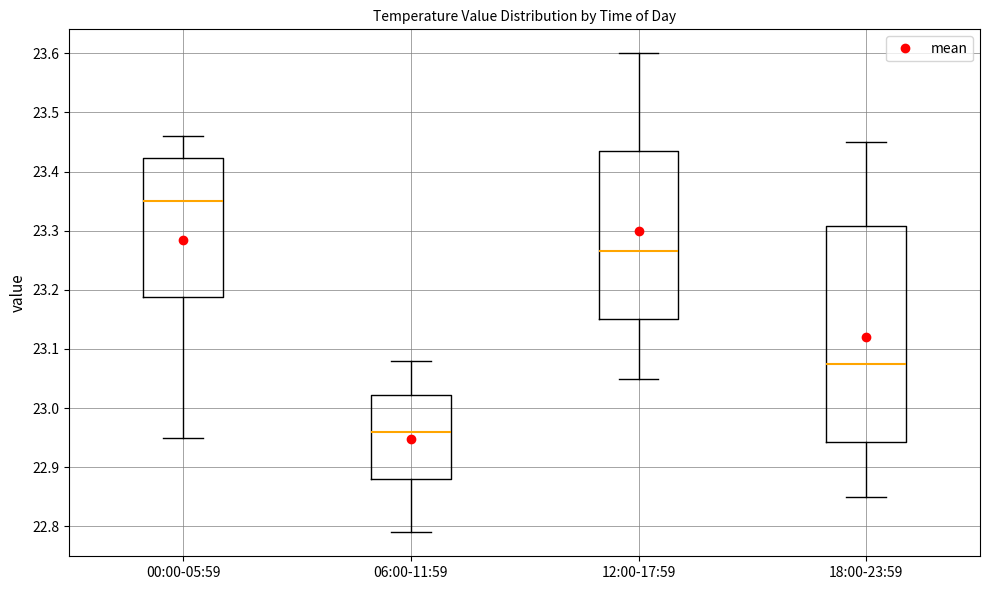

Which box's median line is the highest?

00:00-05:59